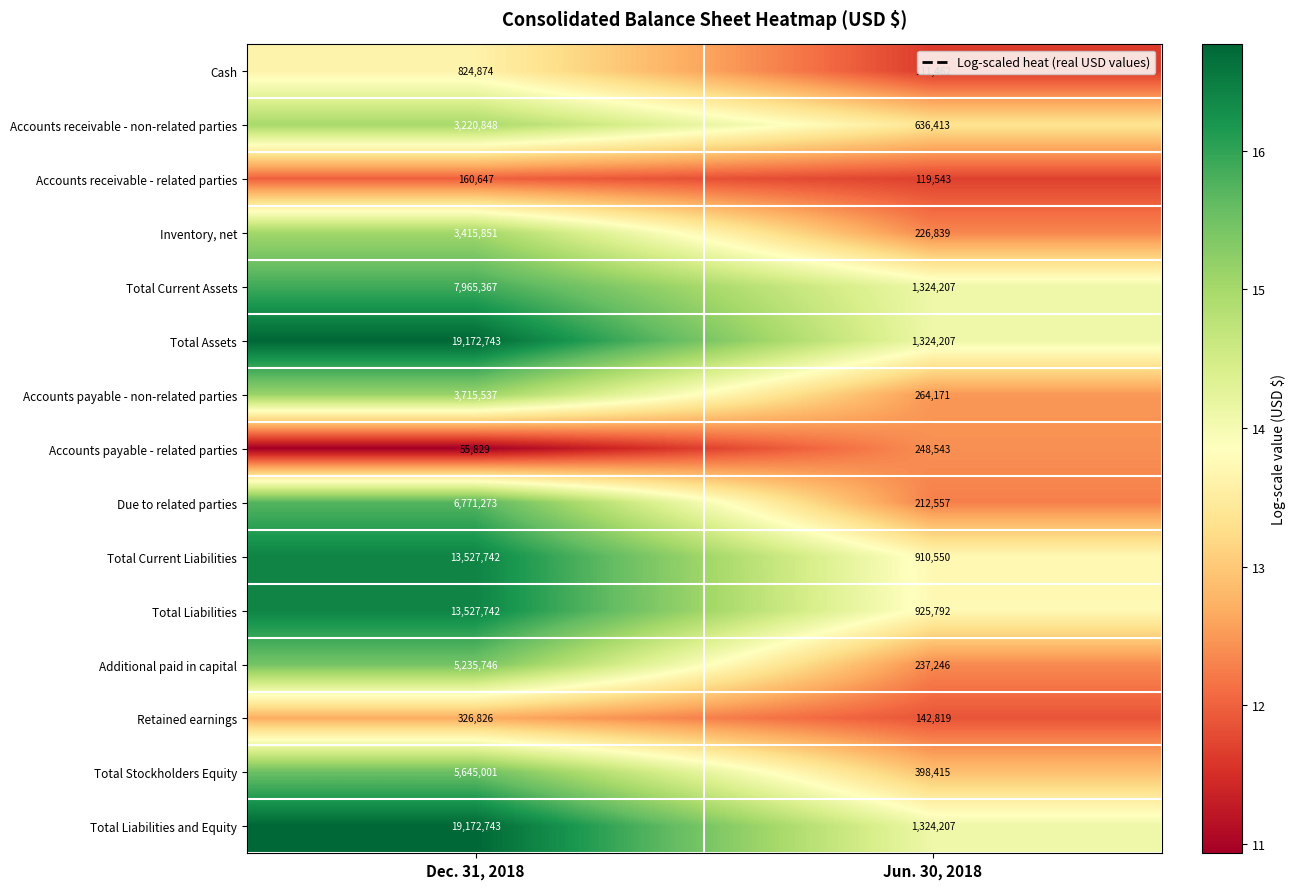

What is the difference between the highest and lowest values at Jun. 30, 2018?

1212745